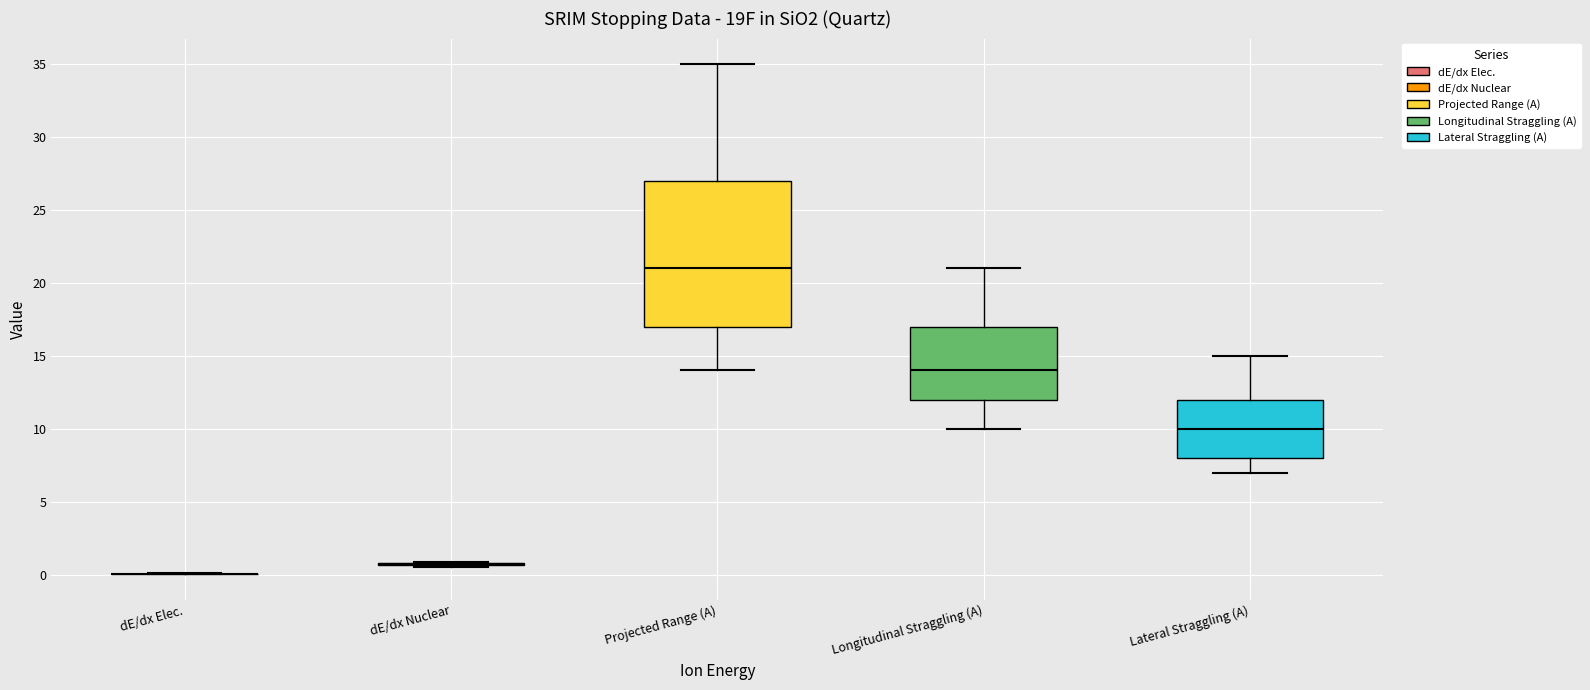

Reading left to right, transcribe this box plot: for each box, give where its median line is, the range the box spans, and where its two whiskers end, as read against the y-axis. The values are not printed on the chart, so give them approximately, as read against the axis.

dE/dx Elec.: box collapsed to a line at 0.0, whiskers 0.0 to 0.0
dE/dx Nuclear: box collapsed to a line at 0.5, whiskers 0.5 to 1.0
Projected Range (A): median 21.0, box 17.0 to 27.0, whiskers 14.0 to 35.0
Longitudinal Straggling (A): median 14.0, box 12.0 to 17.0, whiskers 10.0 to 21.0
Lateral Straggling (A): median 10.0, box 8.0 to 12.0, whiskers 7.0 to 15.0